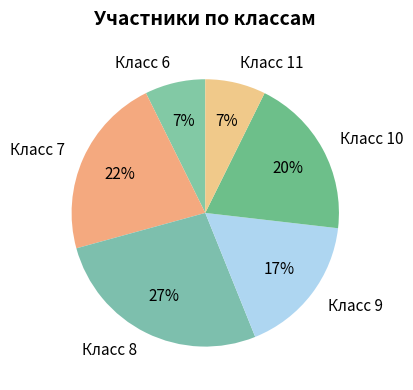

True or false: Класс 11 accounts for 7% of the total.

True